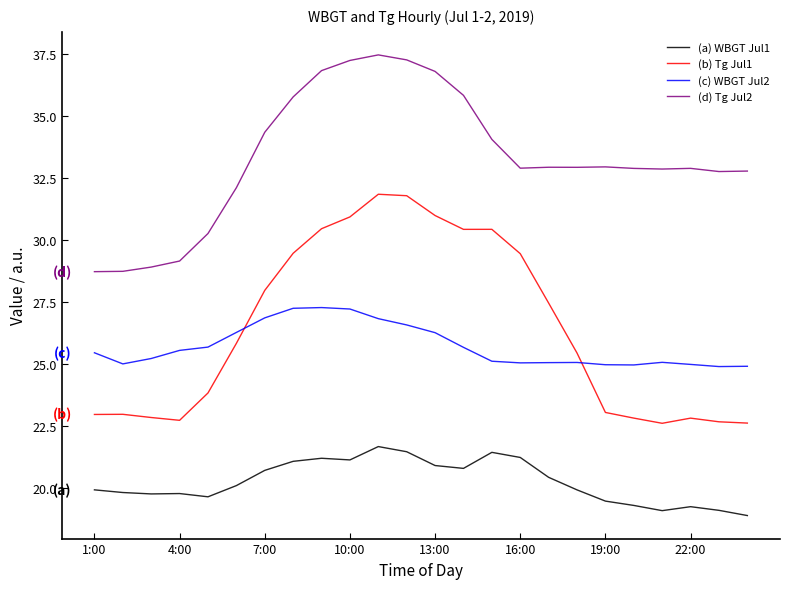

Rank the series by their maximum value, from lowest to highest.

(a) WBGT Jul1, (c) WBGT Jul2, (b) Tg Jul1, (d) Tg Jul2